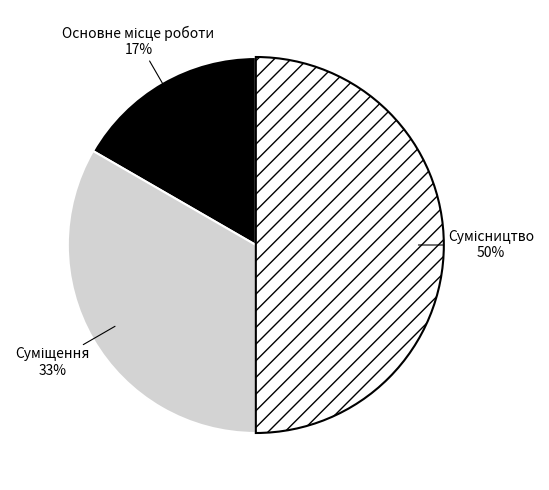

To the nearest percent, what is the average slice percentage?

33%